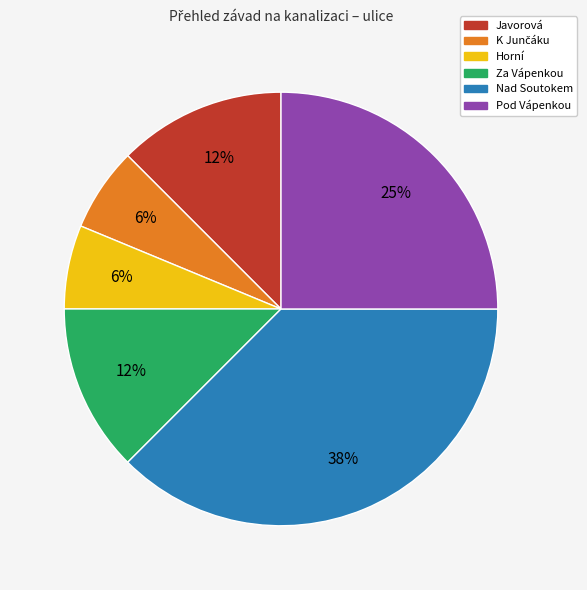

Between Horní and Nad Soutokem, which is larger?

Nad Soutokem